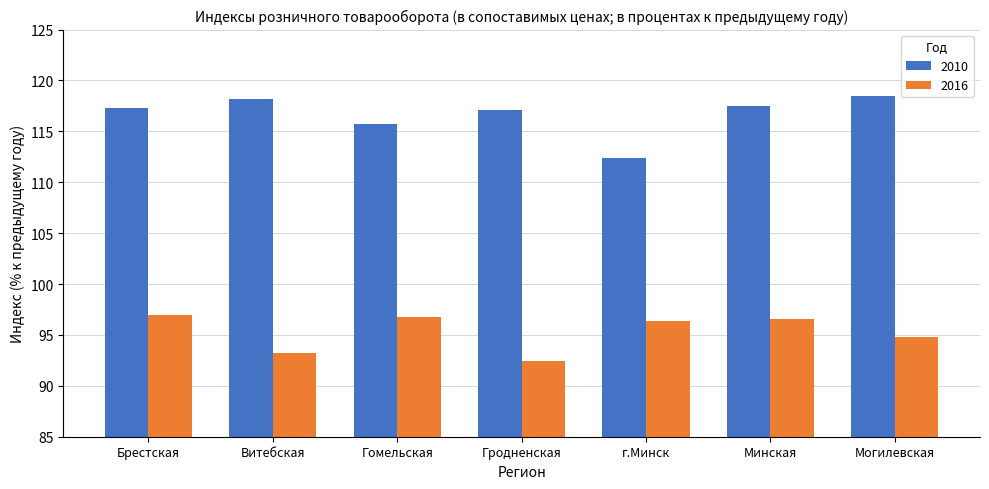

True or false: 2016 has a value of 146.7 at Гродненская.

False